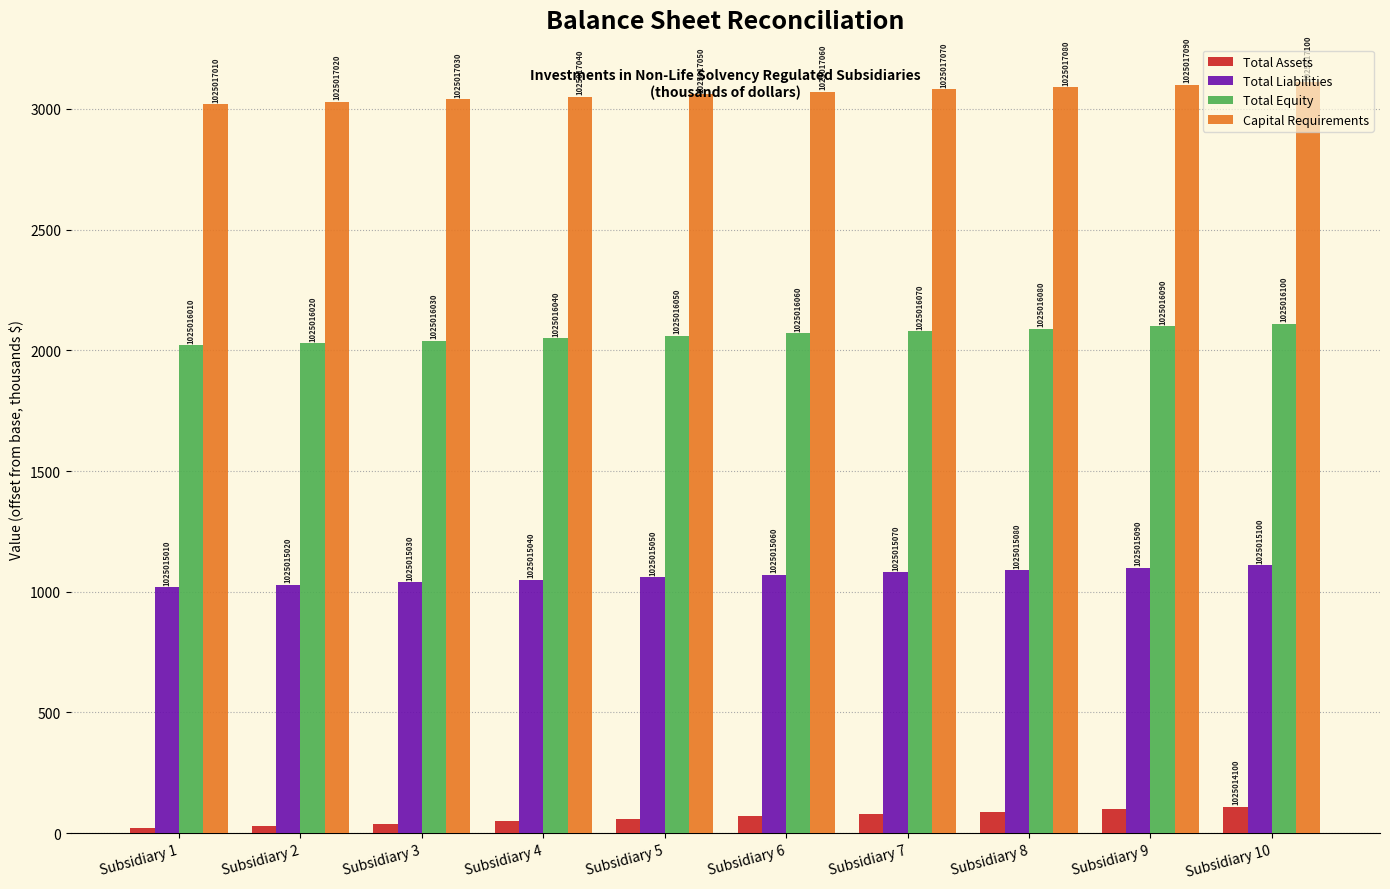

The Capital Requirements series shows 3060 at Subsidiary 5. True or false?

True